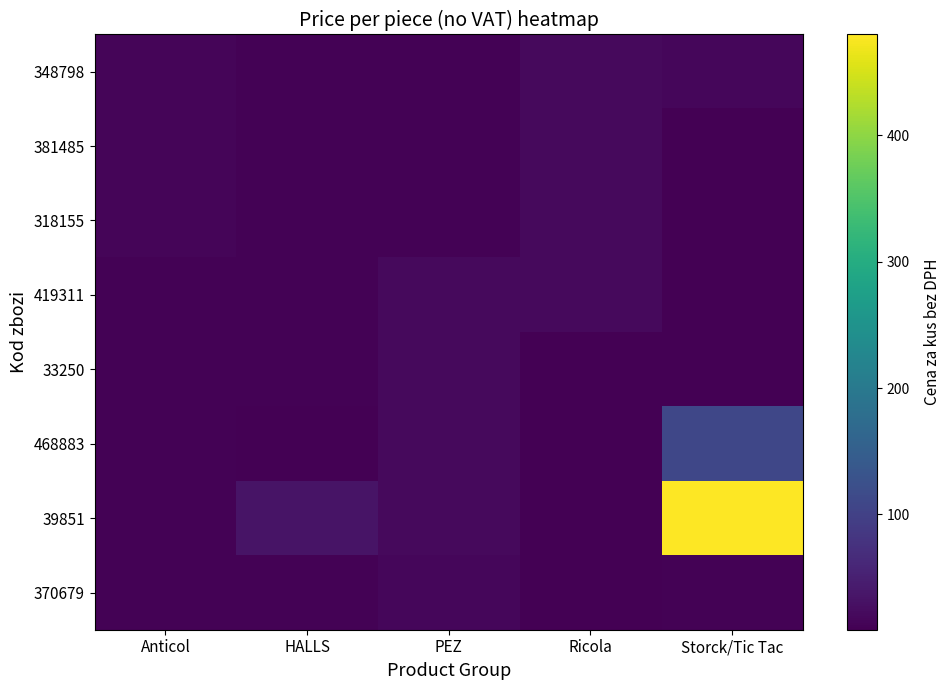

What is the total value across all series at PEZ?

132.5